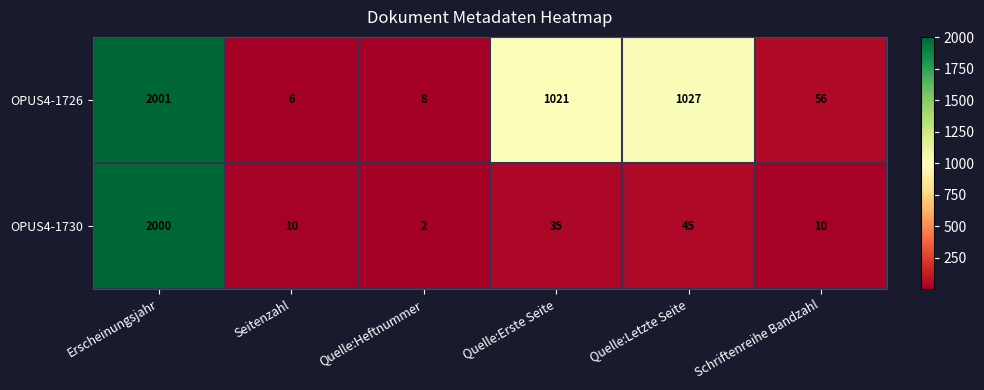

Which category has the lowest value across all series?

Quelle:Heftnummer